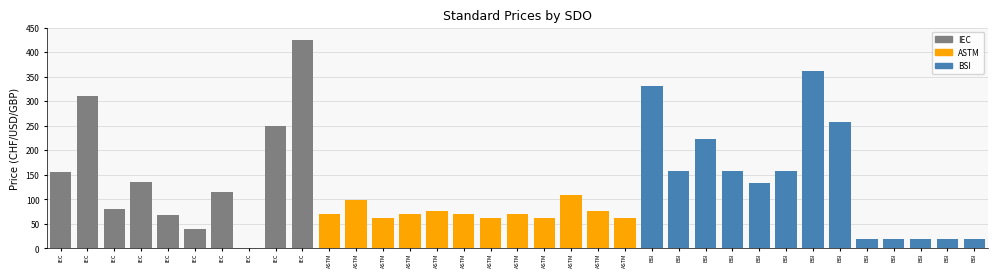

The value at BSI is 224. True or false?

False